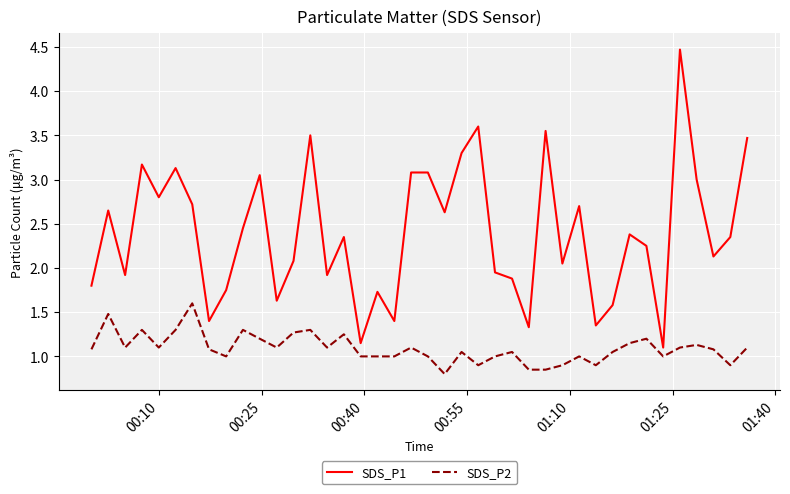

What is the greatest value displayed?

4.5